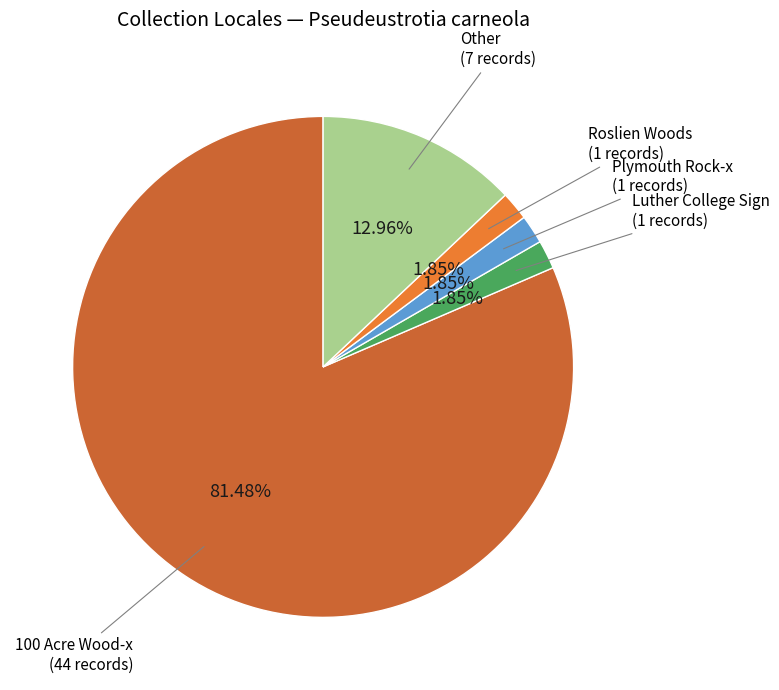

What percentage is the Plymouth Rock-x slice, to the nearest percent?

2%